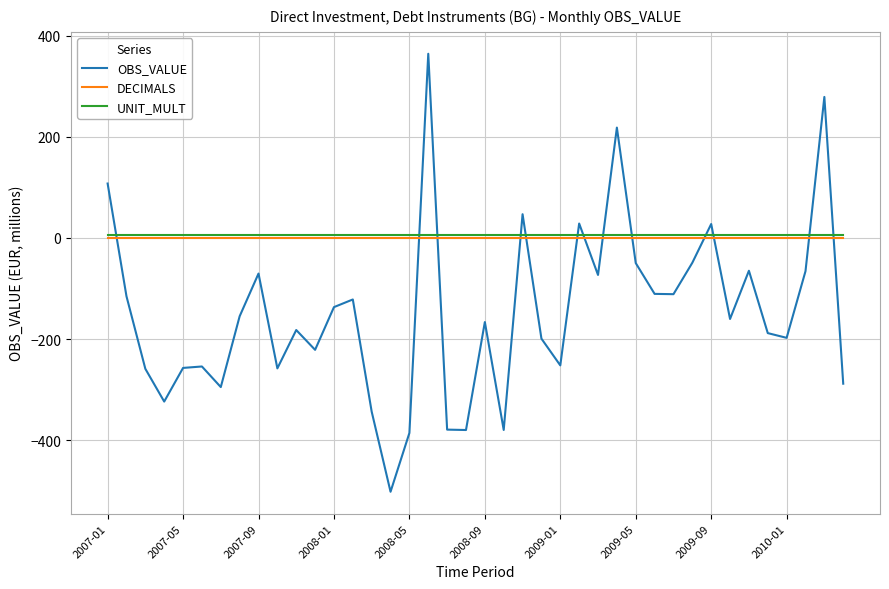

What is the smallest value displayed?

-502.0